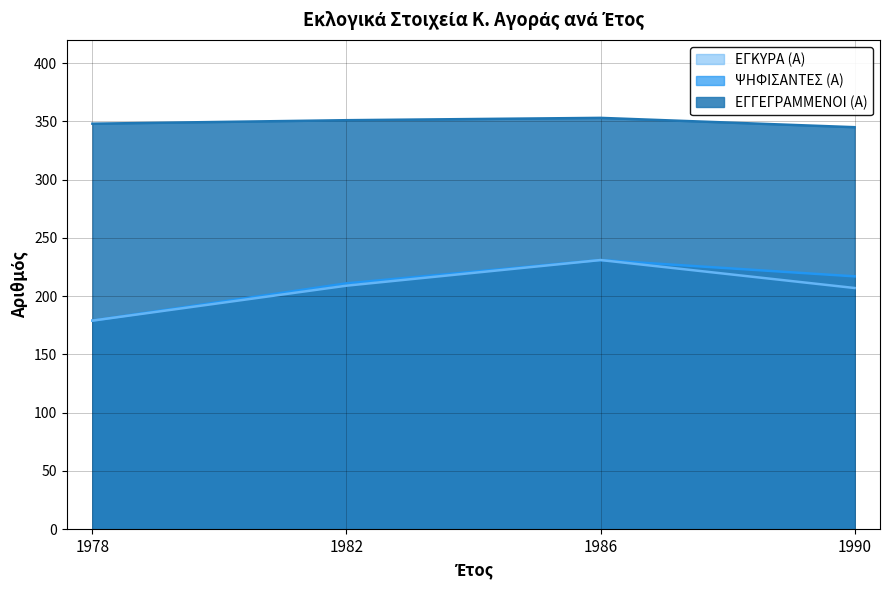

Which series has the largest total across all categories?

ΕΓΓΕΓΡΑΜΜΕΝΟΙ (Α)